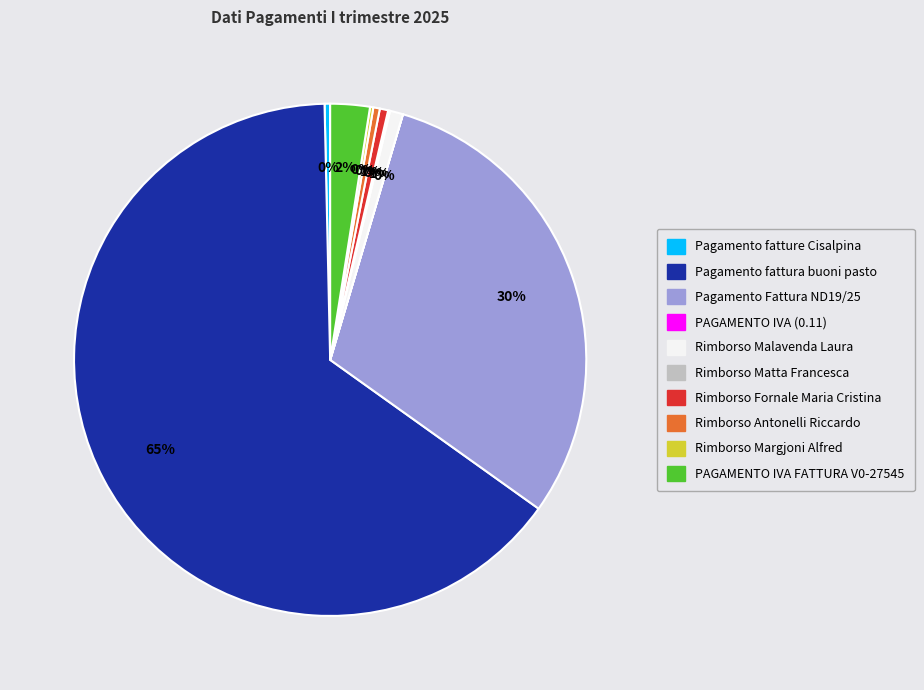

To the nearest percent, what is the average slice percentage?

10%